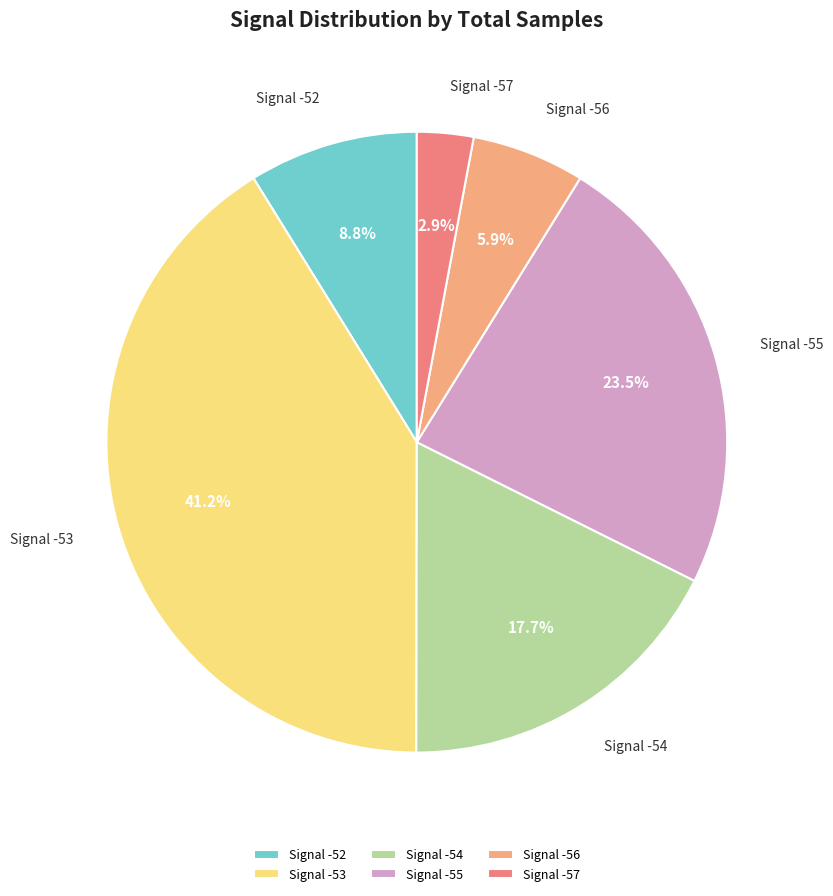

What is the smallest slice in the pie chart?

Signal -57